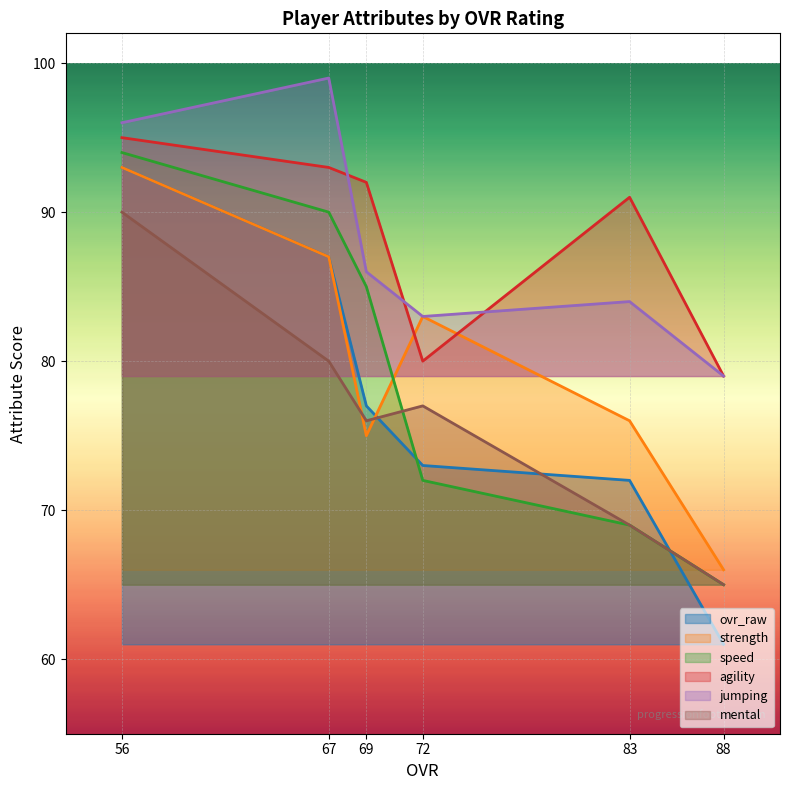

Which series has the largest range (max minus min)?

ovr_raw